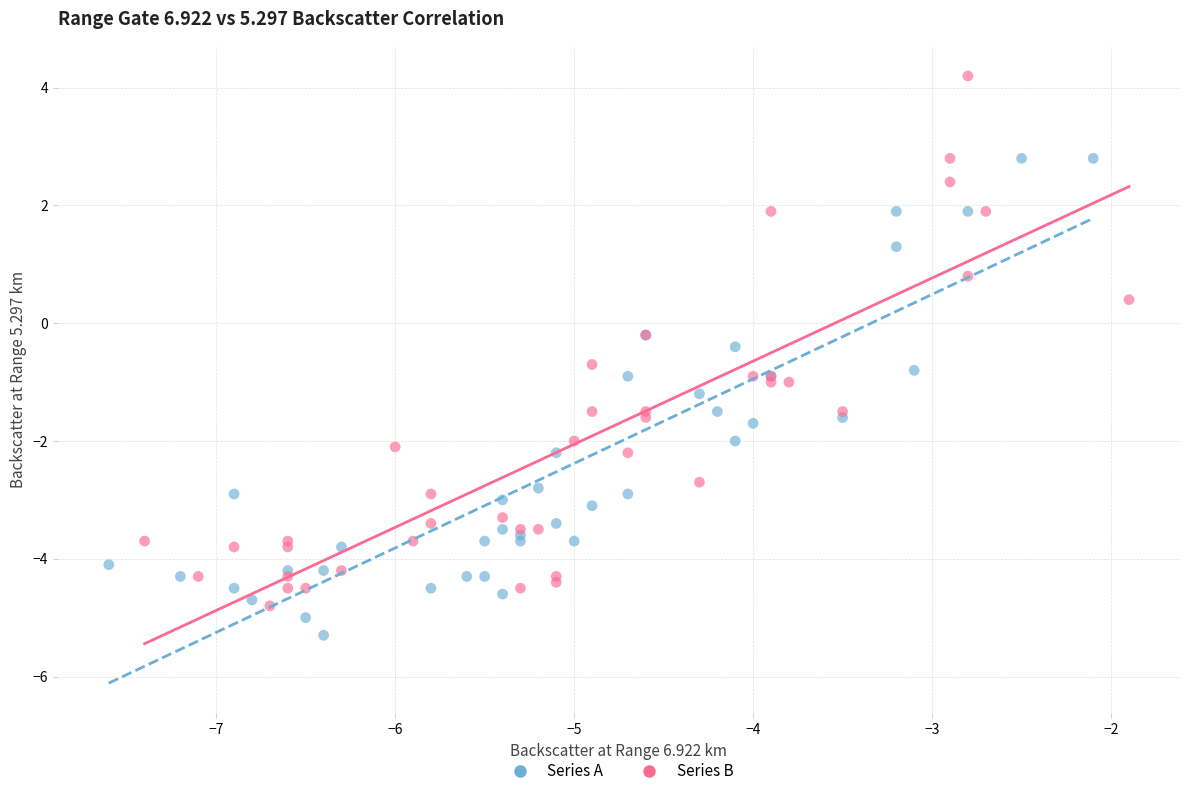

Which series reaches the minimum Y coordinate?

Series A